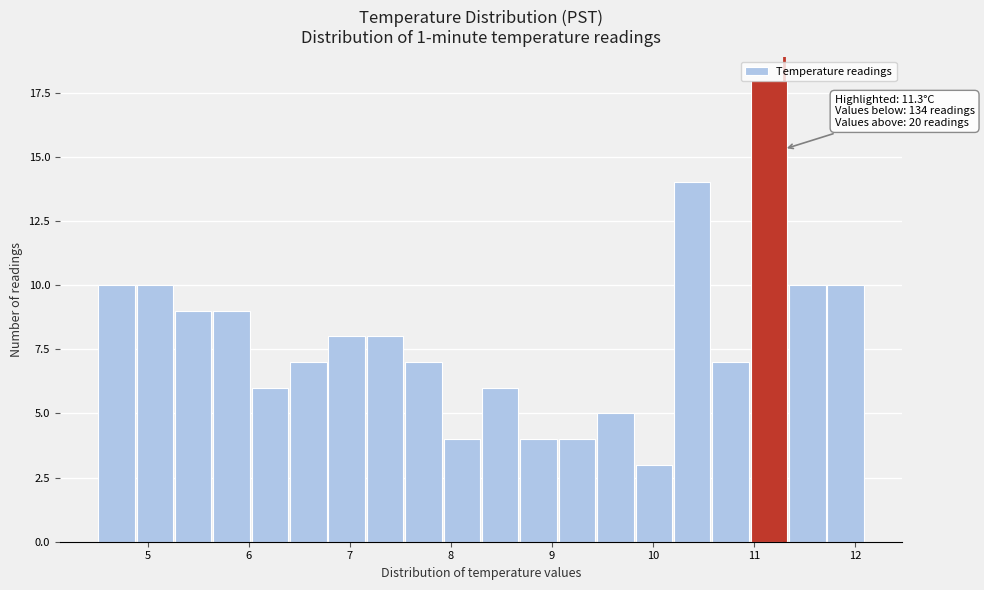

Around what value on the x-axis is the tallest bar? Give the approximate position of its centre, as read against the axis.

11.2